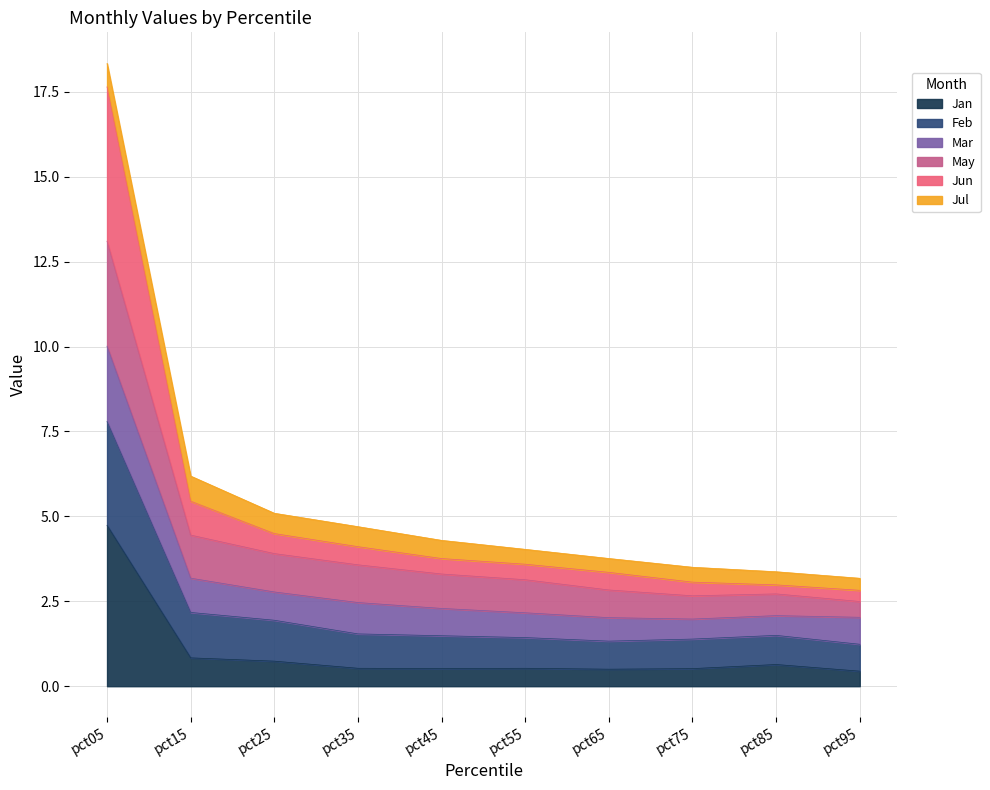

What are all the series names shown in the legend?

Jan, Feb, Mar, May, Jun, Jul